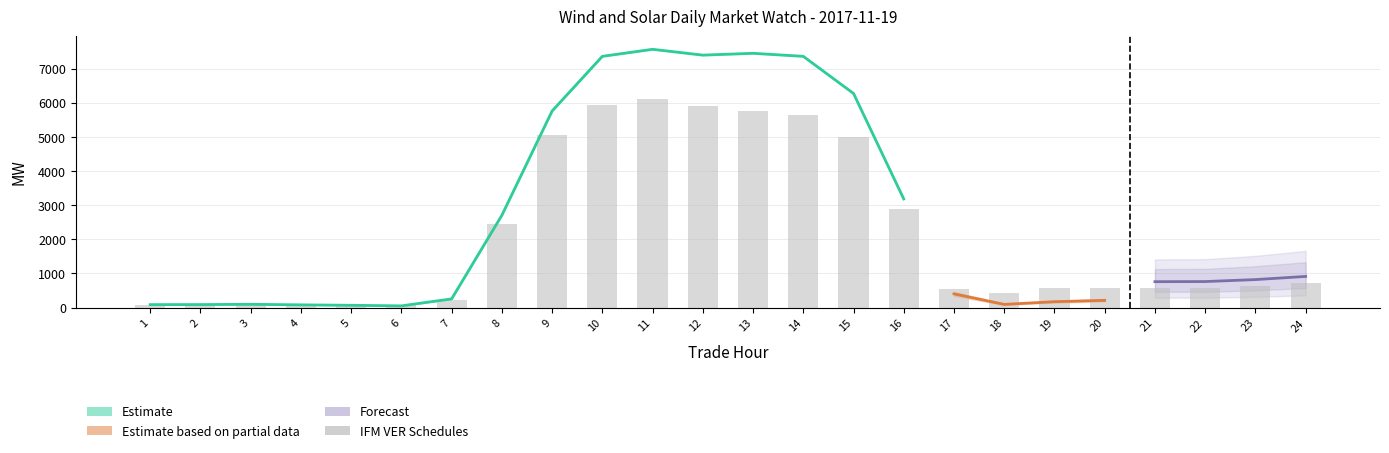

At which label does Actual first exceed 256?

7